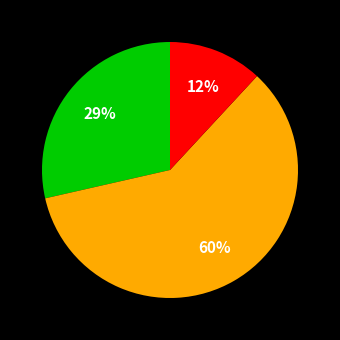

To the nearest percent, what is the difference between the largest and smallest slice percentages?

48%